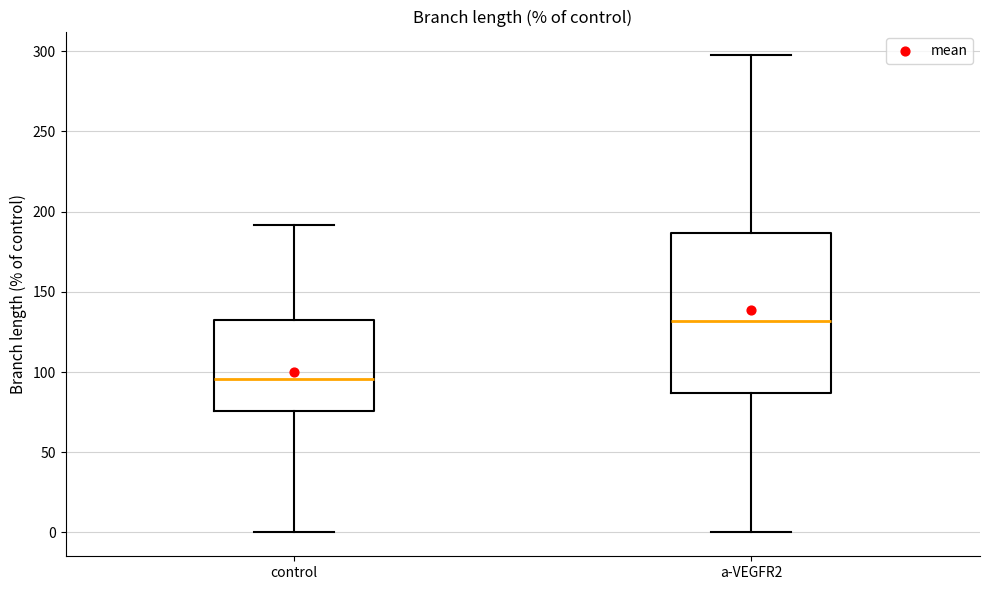

Which box is the tallest, from its lower edge to its upper edge?

a-VEGFR2